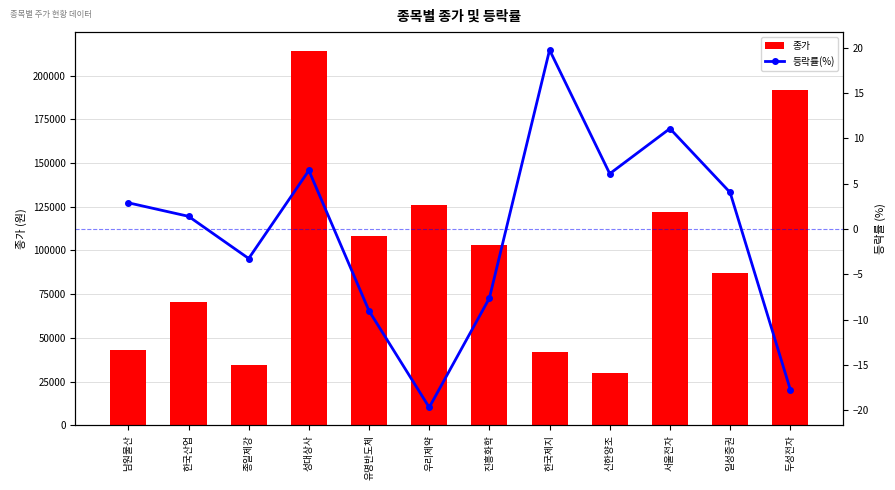

The value of 등락률(%) at 두성전자 is -17.7. True or false?

True